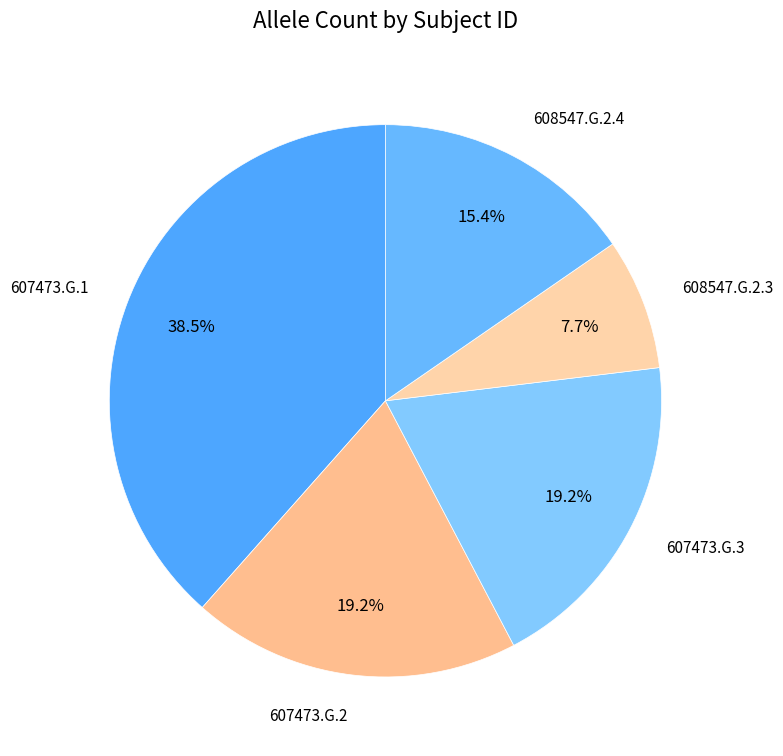

To the nearest percent, what is the average slice percentage?

20%